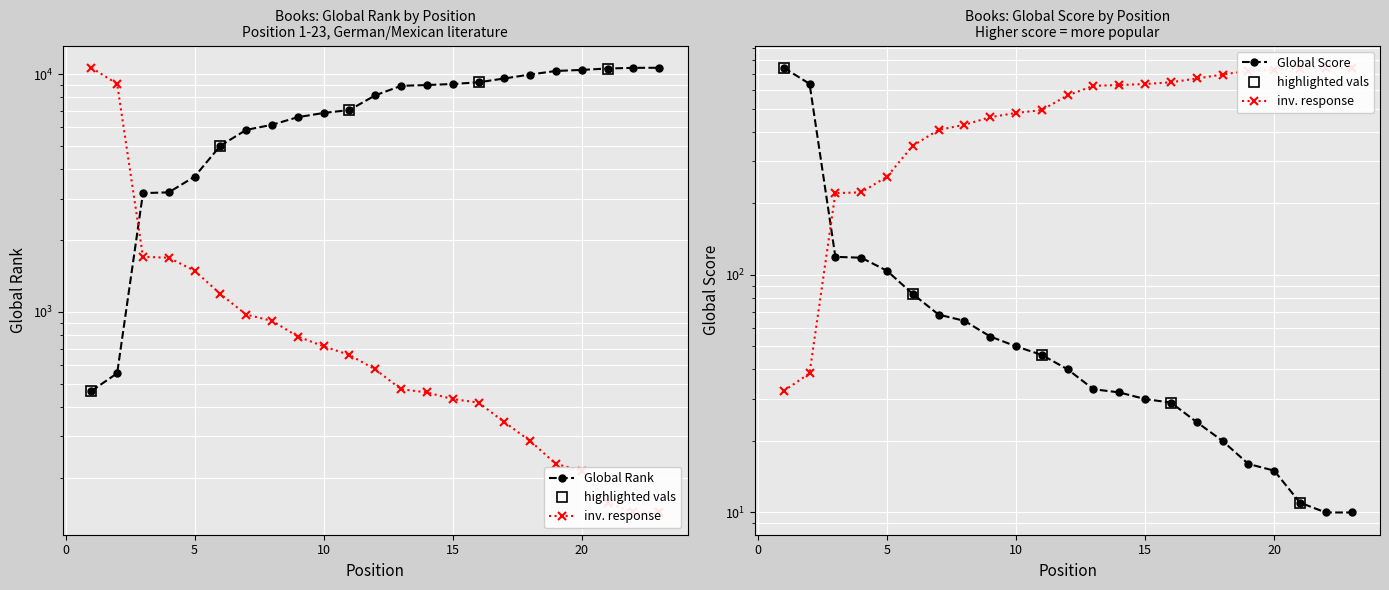

Which category has the highest value across all series?

23